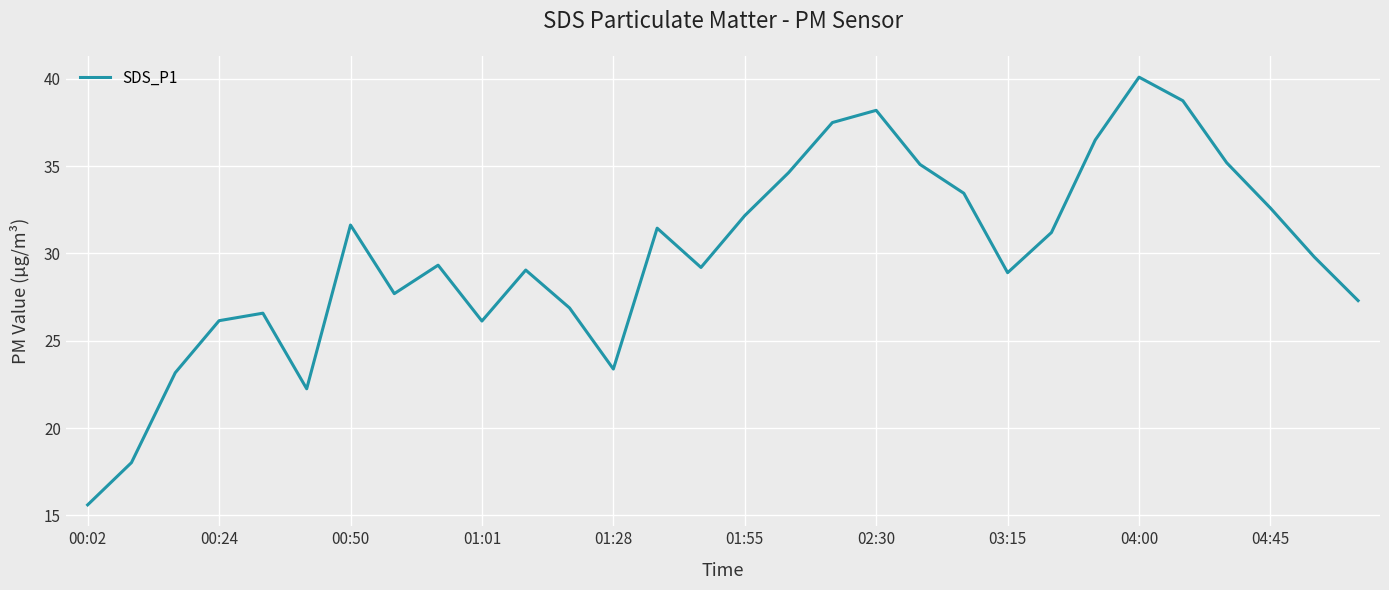

What is the difference between the maximum and minimum values?

24.5